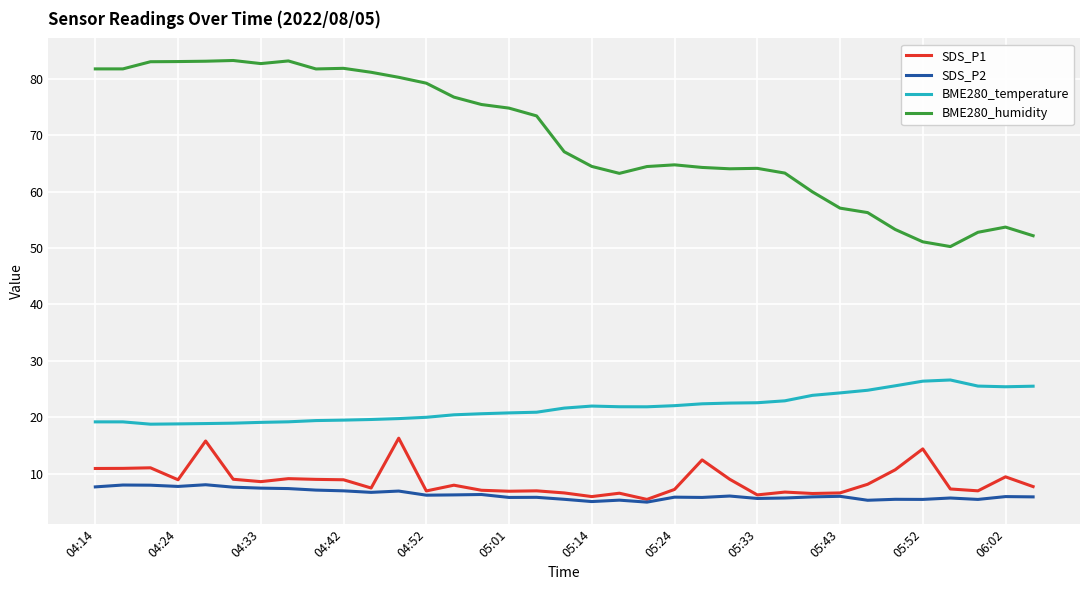

What is the difference between the second highest and minimum values in the SDS_P2 series?

3.0